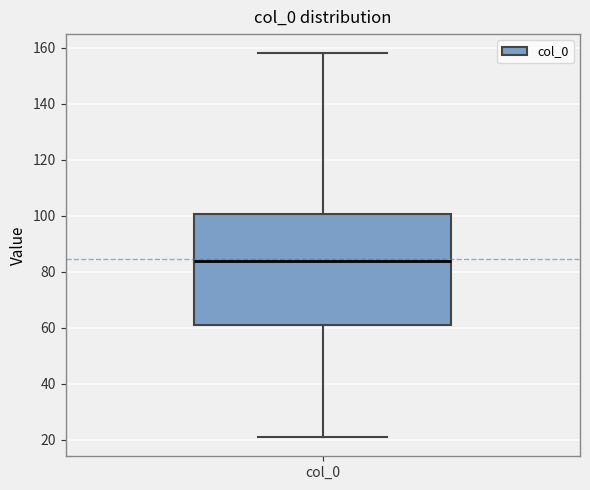

Read this box plot against the y-axis: the position of the median line, the range covered by the box, and the ends of both whiskers. The values are not printed on the chart, so give them approximately, as read against the axis.

median 84, box 62 to 100, whiskers 22 to 158